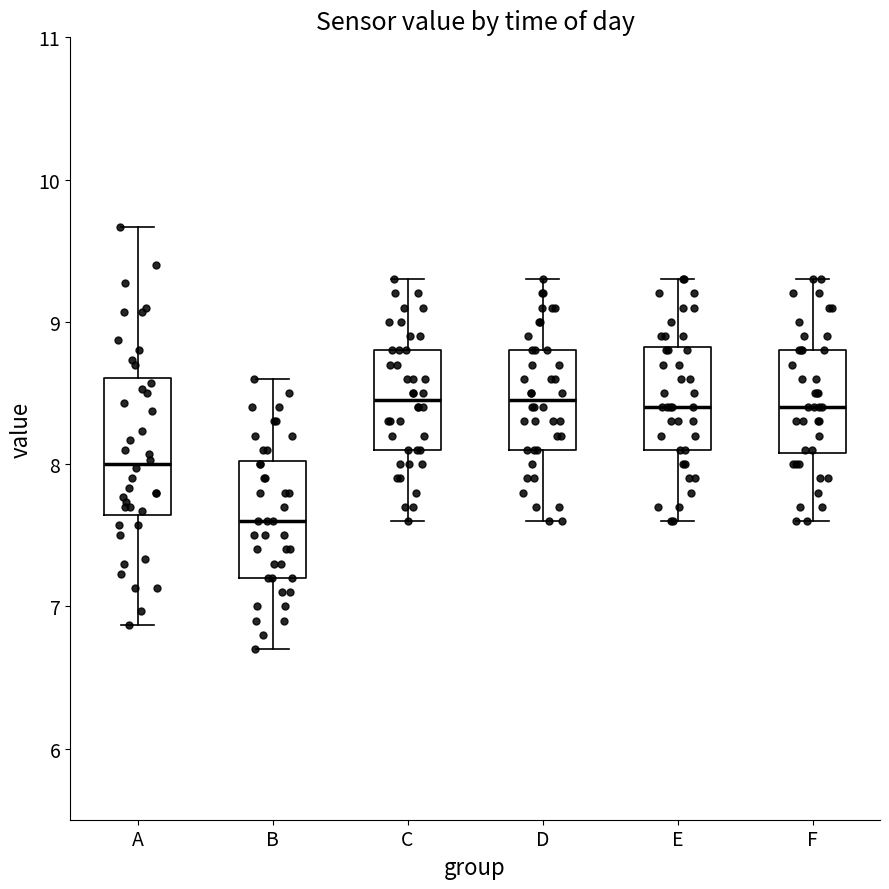

Reading left to right, transcribe this box plot: for each box, give where its median line is, the range the box spans, and where its two whiskers end, as read against the y-axis. The values are not printed on the chart, so give them approximately, as read against the axis.

A: median 8.0, box 7.6 to 8.6, whiskers 6.9 to 9.7
B: median 7.6, box 7.2 to 8.0, whiskers 6.7 to 8.6
C: median 8.5, box 8.1 to 8.8, whiskers 7.6 to 9.3
D: median 8.5, box 8.1 to 8.8, whiskers 7.6 to 9.3
E: median 8.4, box 8.1 to 8.8, whiskers 7.6 to 9.3
F: median 8.4, box 8.1 to 8.8, whiskers 7.6 to 9.3